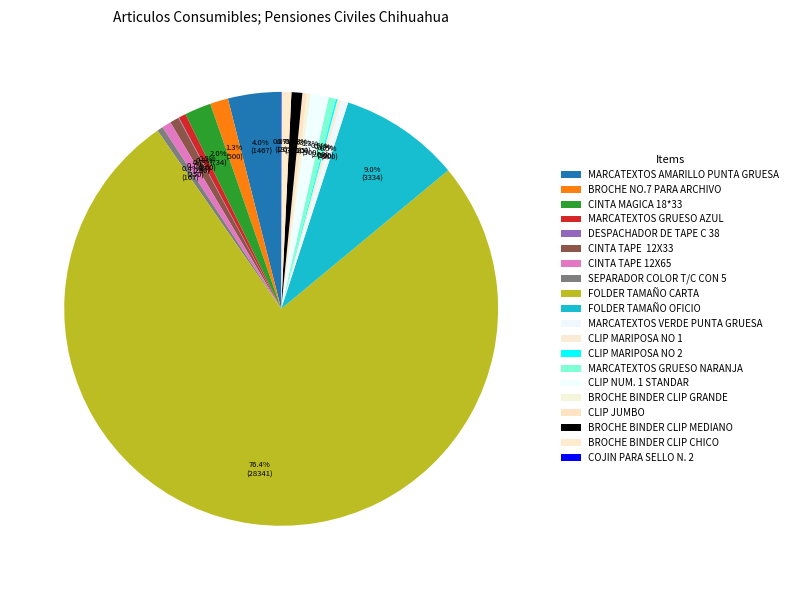

Count the number of slices in the pie.

20